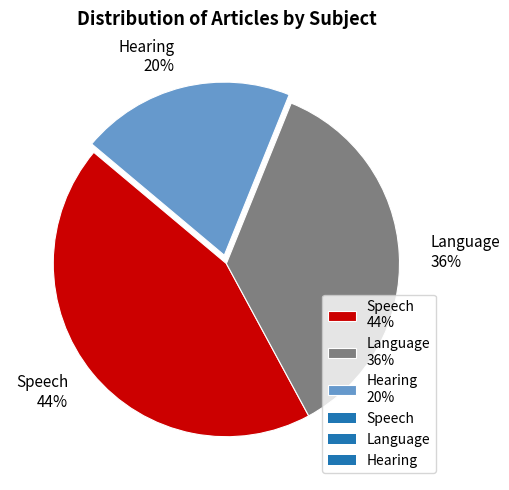

To the nearest percent, what portion does Language 36% represent?

36%